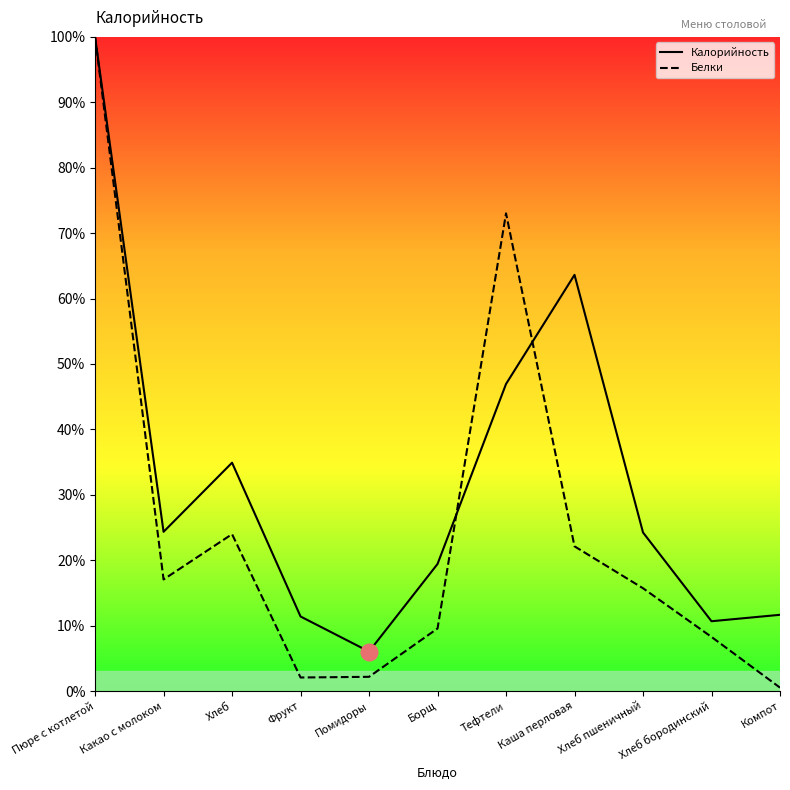

Which category has the lowest value in the Белки series?

Компот